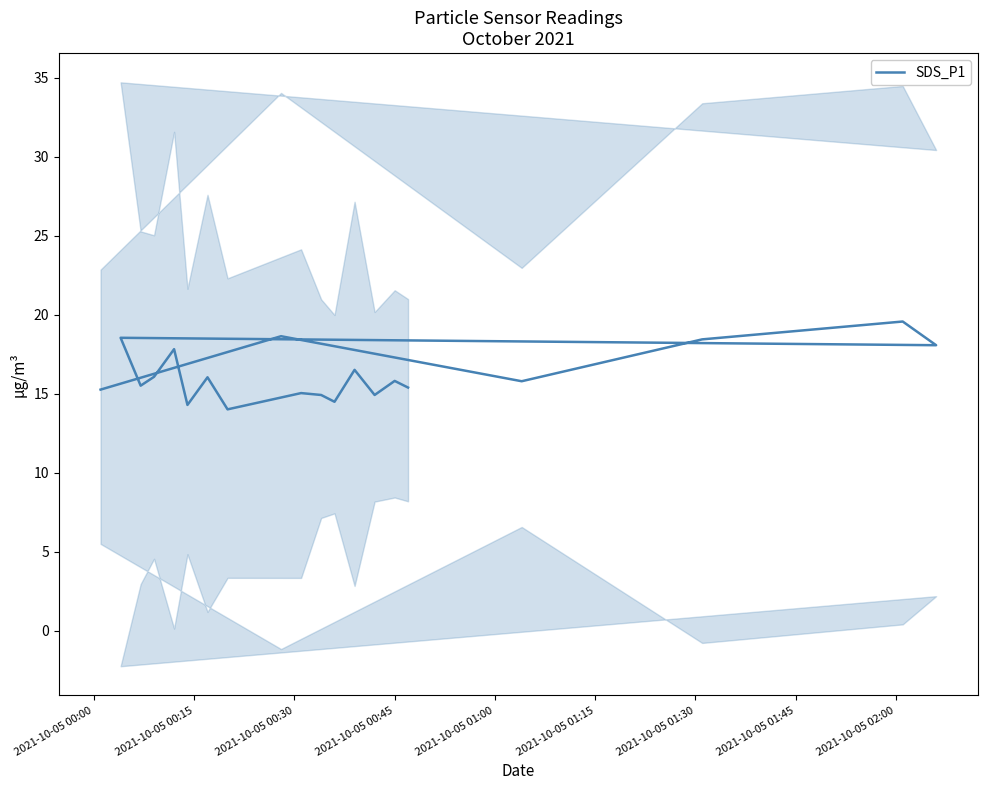

Is it true that the value at 2021-10-05 01:30 is 12.7?

False